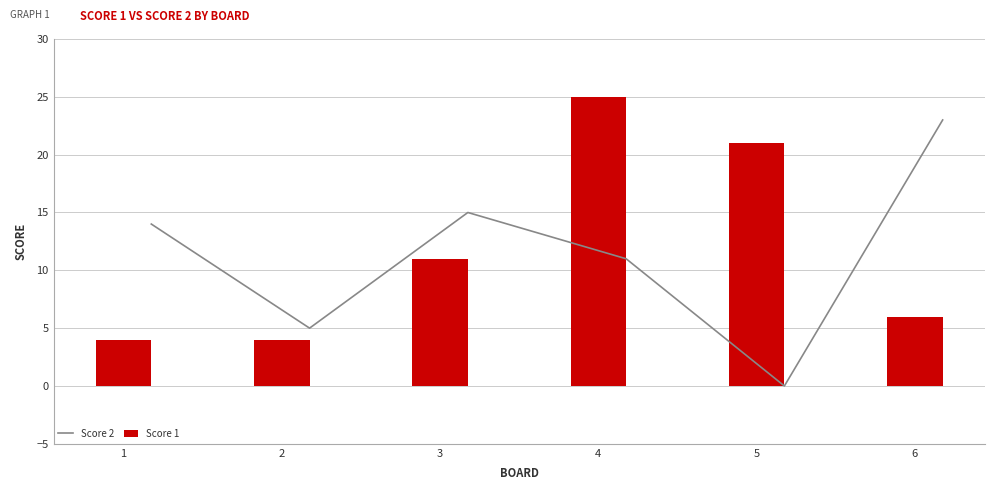

The Score 1 series shows 8 at 5. True or false?

False